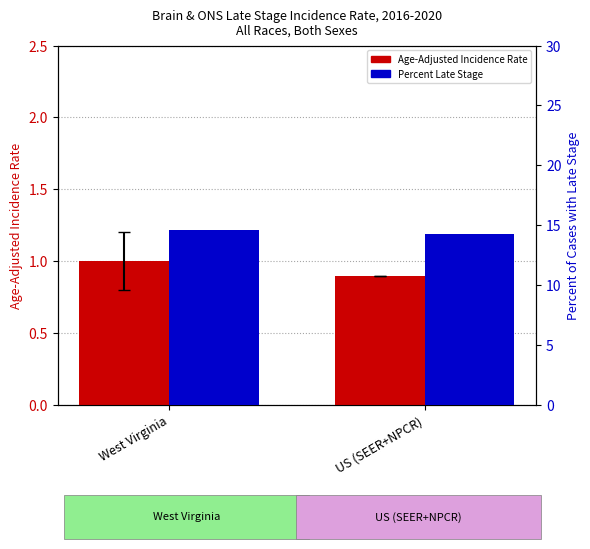

Rank the categories by Percent of Cases with Late Stage value from highest to lowest.

West Virginia, US (SEER+NPCR)